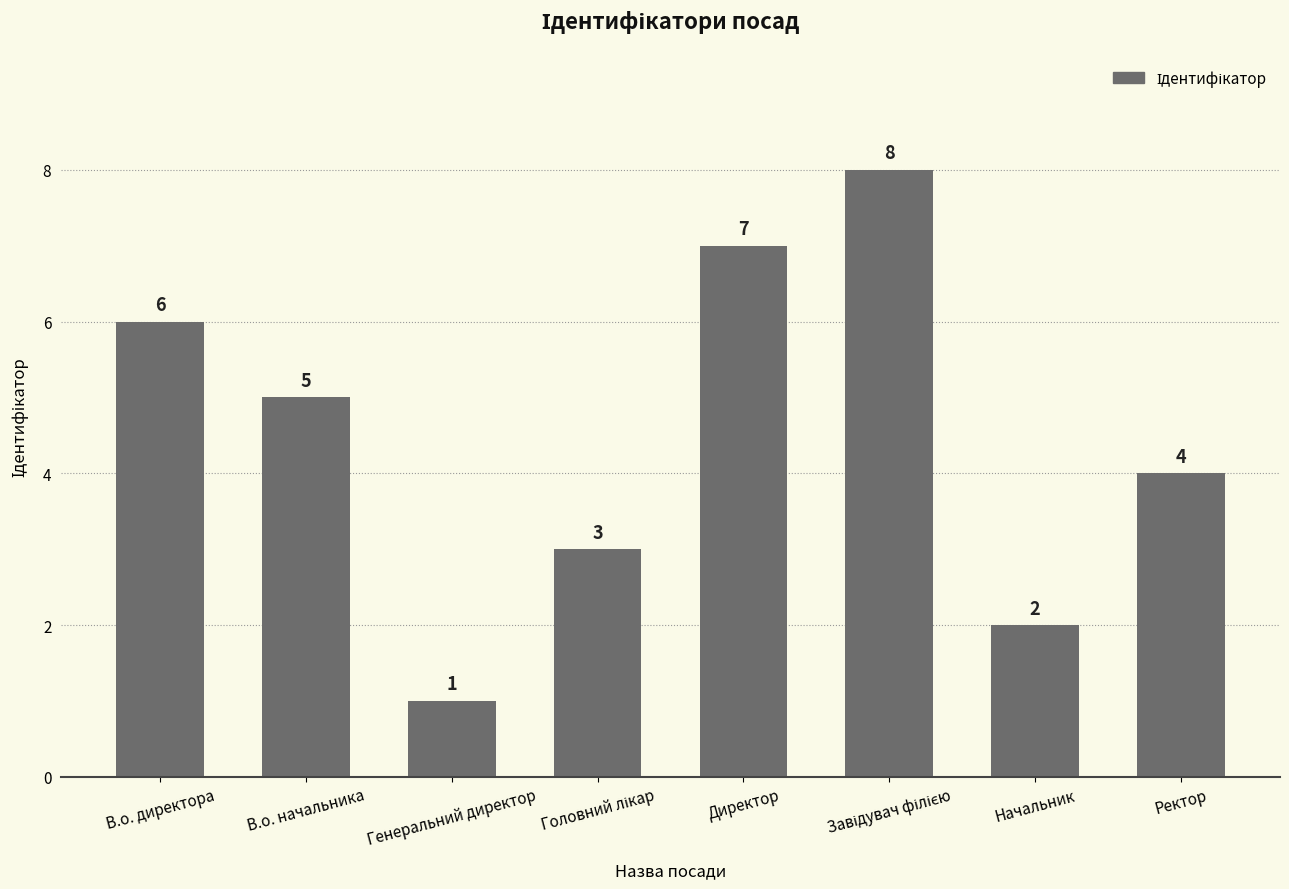

What is the greatest value displayed?

8